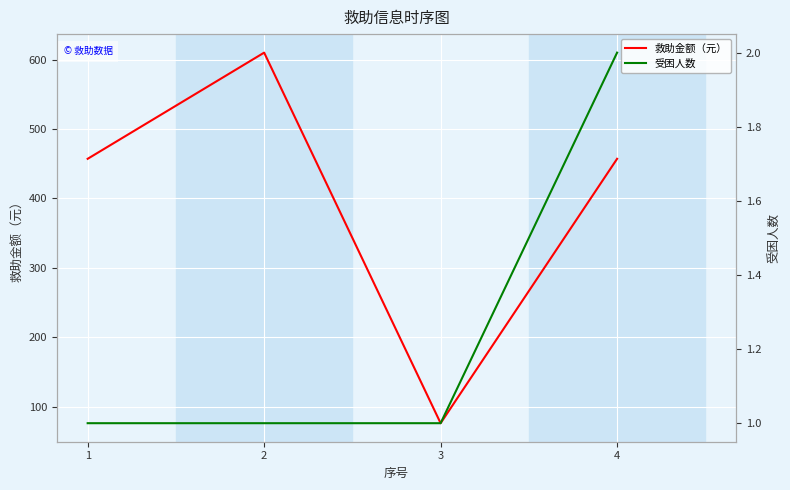

True or false: 受困人数 and 救助金额（元） cross at least once.

False